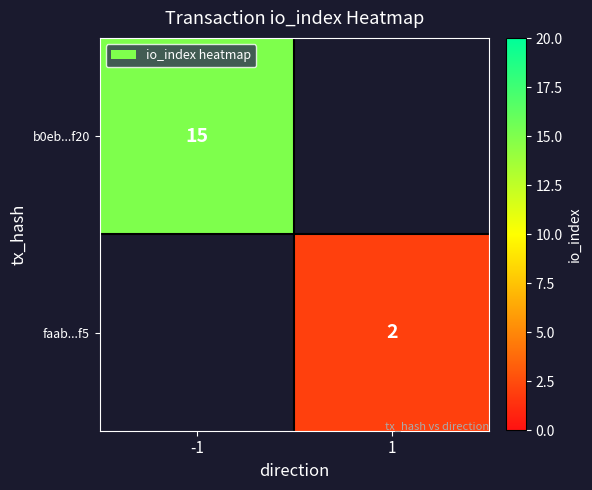

What is the smallest value displayed?

2.0